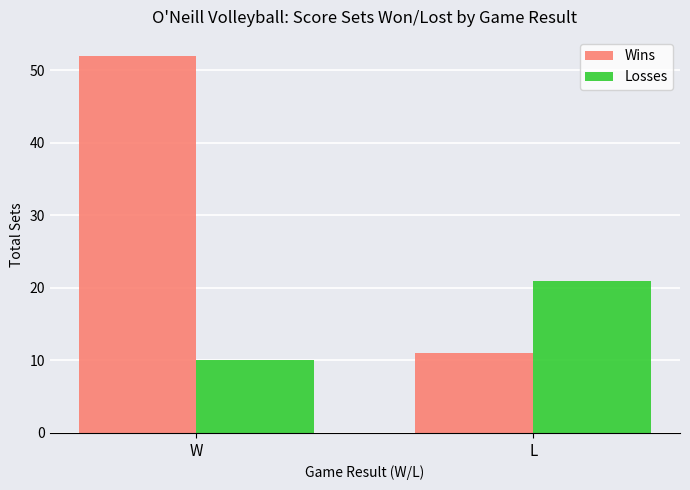

What is the label of the 2nd bar from the right?

W